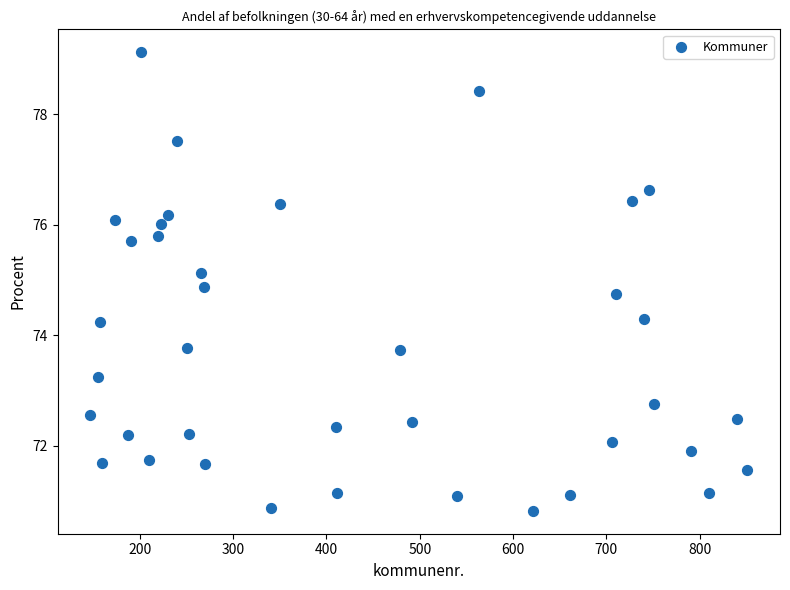

What is the range of Y values (max minus min)?

8.3